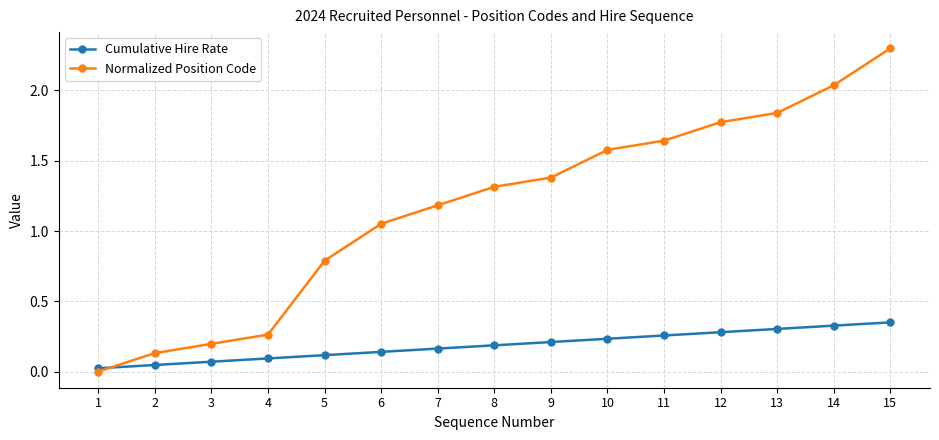

Rank the series at 10 from lowest to highest value.

Cumulative Hire Rate, Normalized Position Code